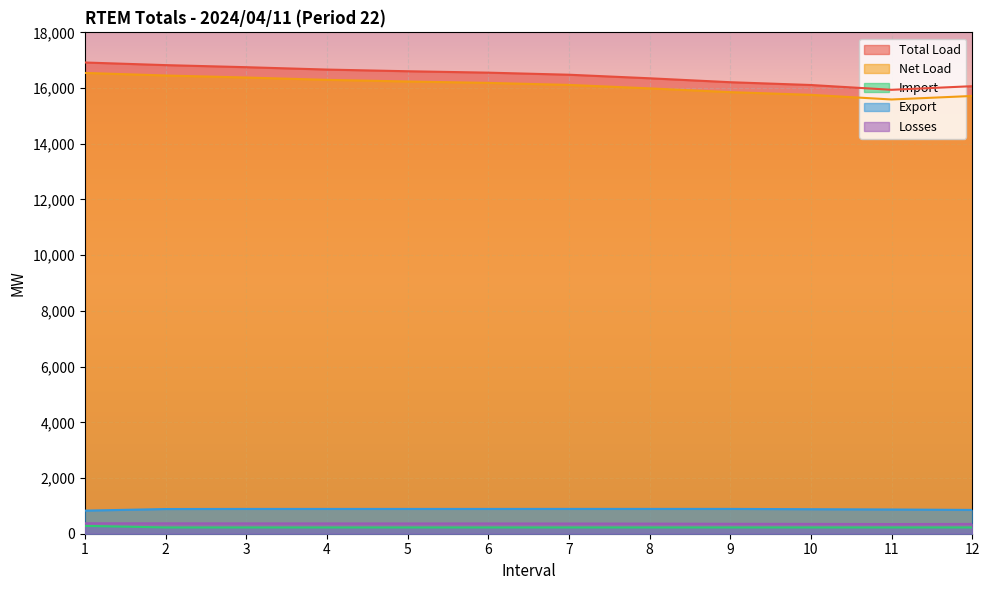

Reading right to left, list all the values displayed in this chart.

Total Load: 16068.1	15937.9	16110.0	16210.4	16351.5	16479.3	16553.8	16604.2	16664.4	16749.8	16824.2	16918.3
Net Load: 15716.5	15590.3	15757.0	15854.1	15988.9	16113.5	16185.8	16235.8	16295.2	16378.8	16451.5	16543.7
Import: 225.0	225.0	225.0	225.0	225.0	225.0	225.0	225.0	225.0	225.0	225.0	281.2
Export: 854.2	870.2	880.2	891.0	891.0	891.0	890.0	890.0	890.0	890.0	886.4	829.0
Losses: 351.7	347.6	353.0	356.2	362.6	365.8	368.0	368.3	369.2	370.9	372.7	374.6